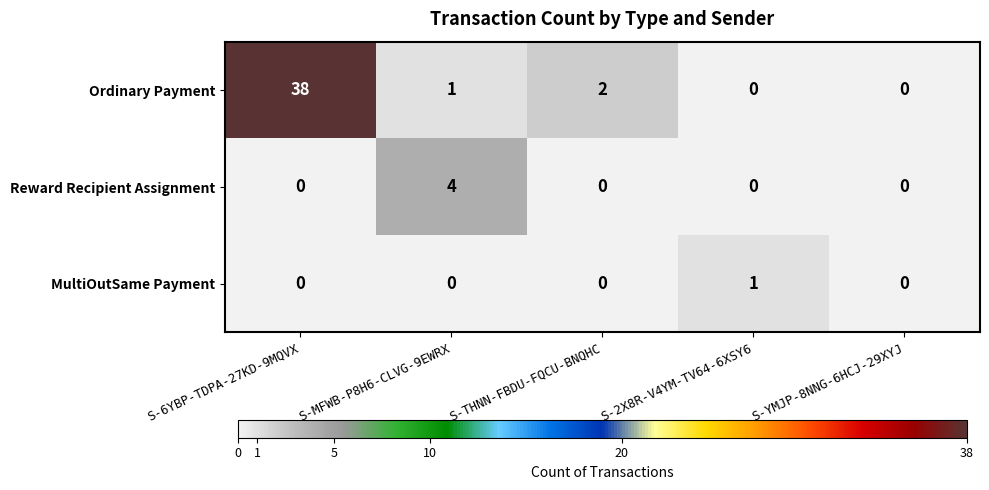

The value of Ordinary Payment at S-MFWB-P8H6-CLVG-9EWRX is 1. True or false?

True